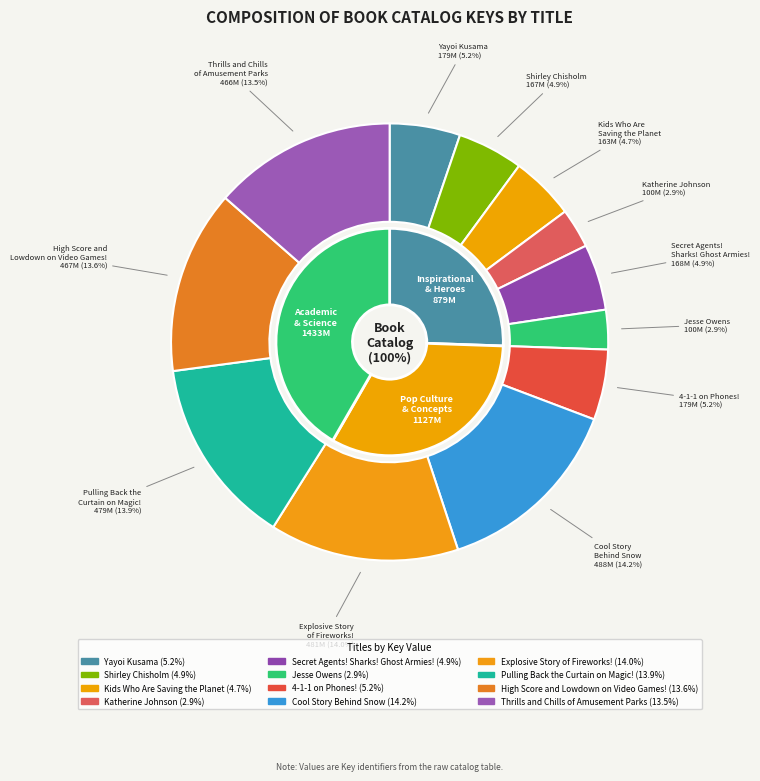

Rank the categories by value from lowest to highest.

Jesse Owens, Katherine Johnson, Kids Who Are Saving the Planet, Shirley Chisholm, Secret Agents! Sharks! Ghost Armies!, 4-1-1 on Phones!, Yayoi Kusama, Thrills and Chills of Amusement Parks, High Score and Lowdown on Video Games!, Pulling Back the Curtain on Magic!, Explosive Story of Fireworks!, Cool Story Behind Snow